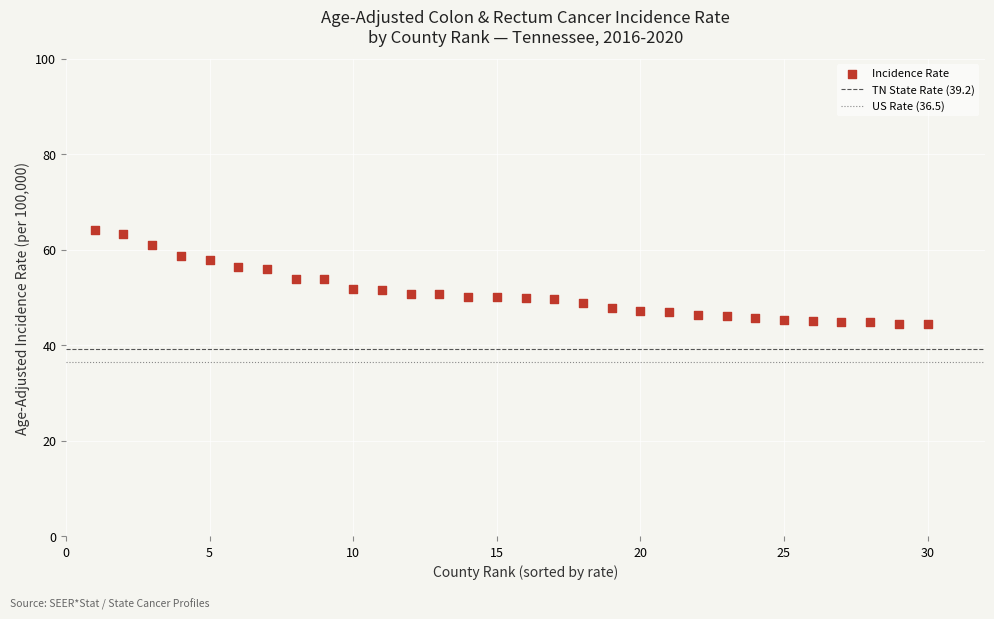

What is the range of Y values (max minus min)?

19.6